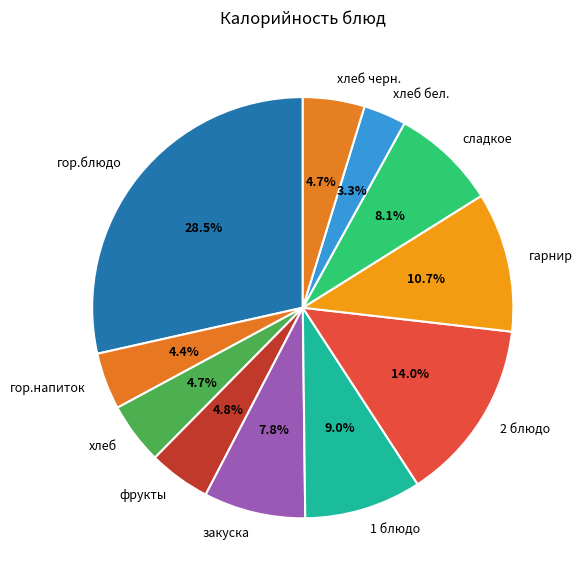

Is there a majority slice in this chart?

No